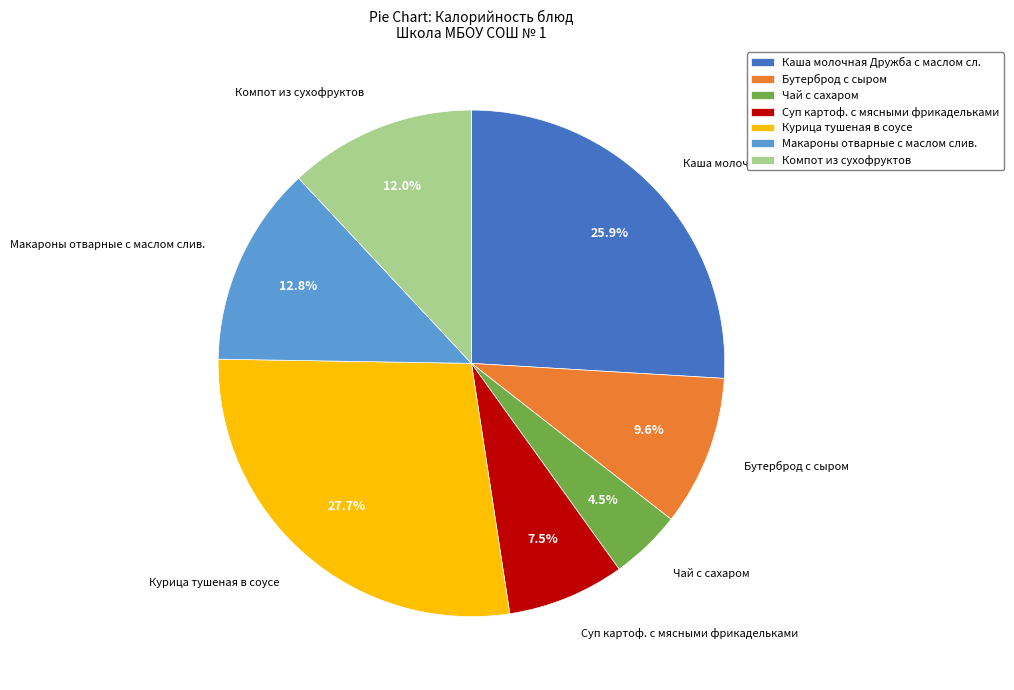

What is the smallest slice in the pie chart?

Чай с сахаром